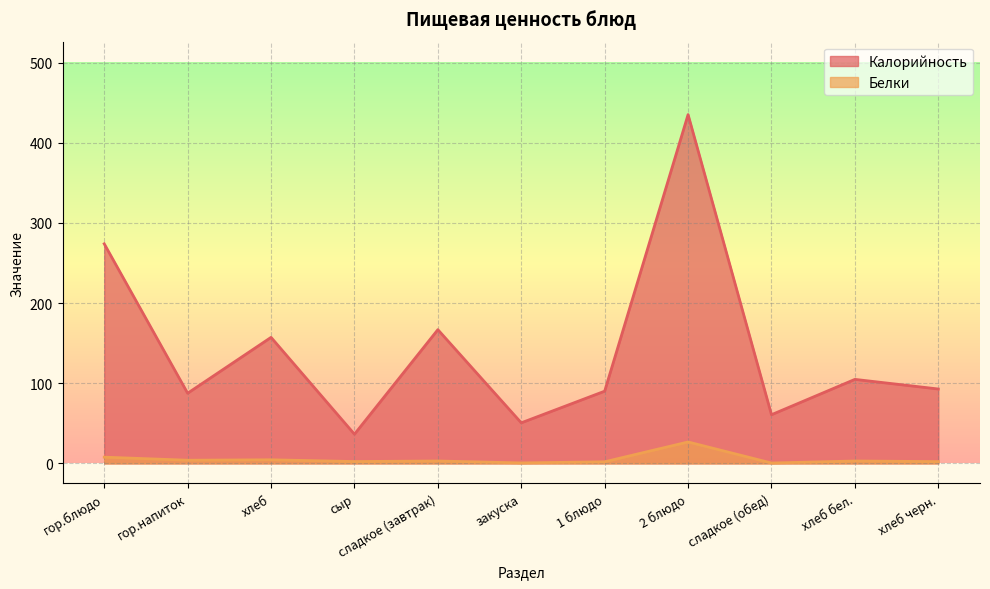

What is the total value across all series at сыр?

38.7